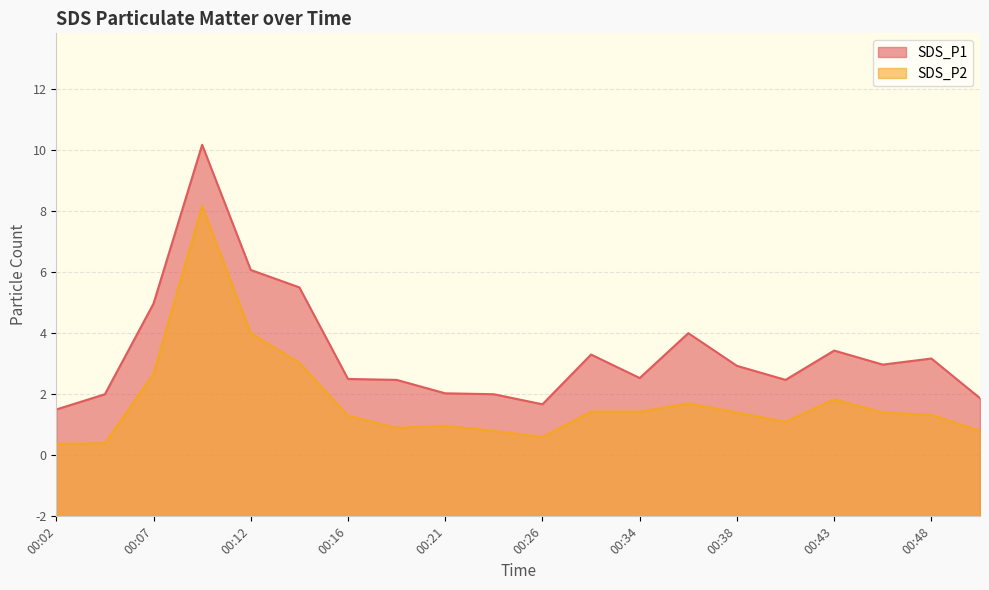

Where is SDS_P2 nearest to the value 6?

00:12